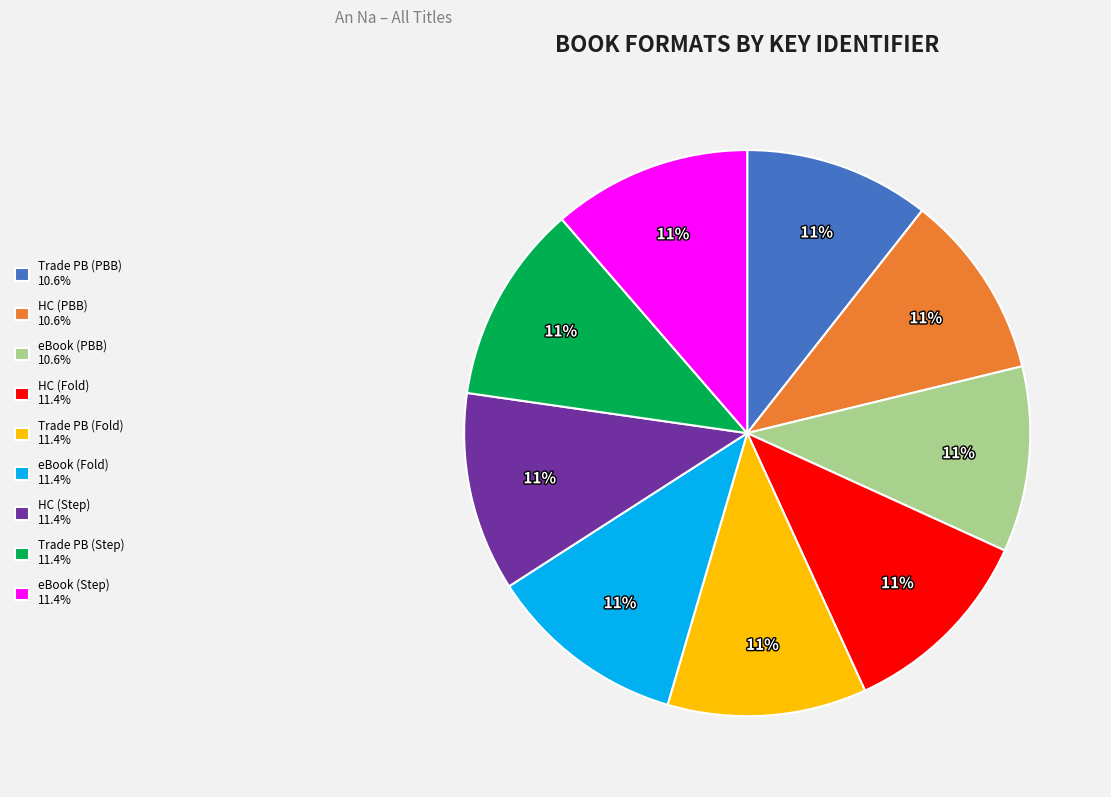

What percentage is the Trade PB (Step) 11.4% slice, to the nearest percent?

11%